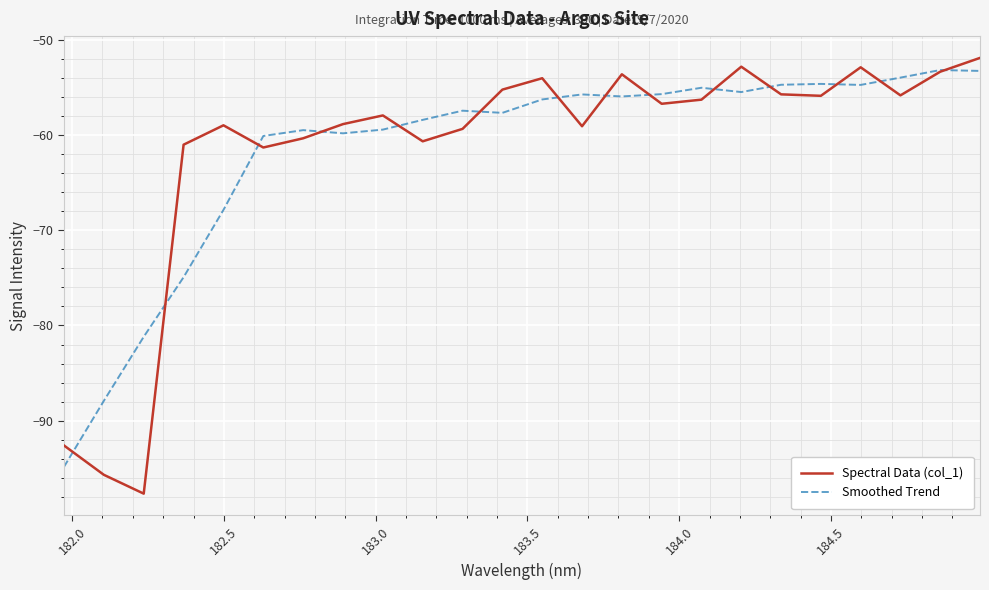

Which series has the largest range (max minus min)?

Spectral Data (col_1)